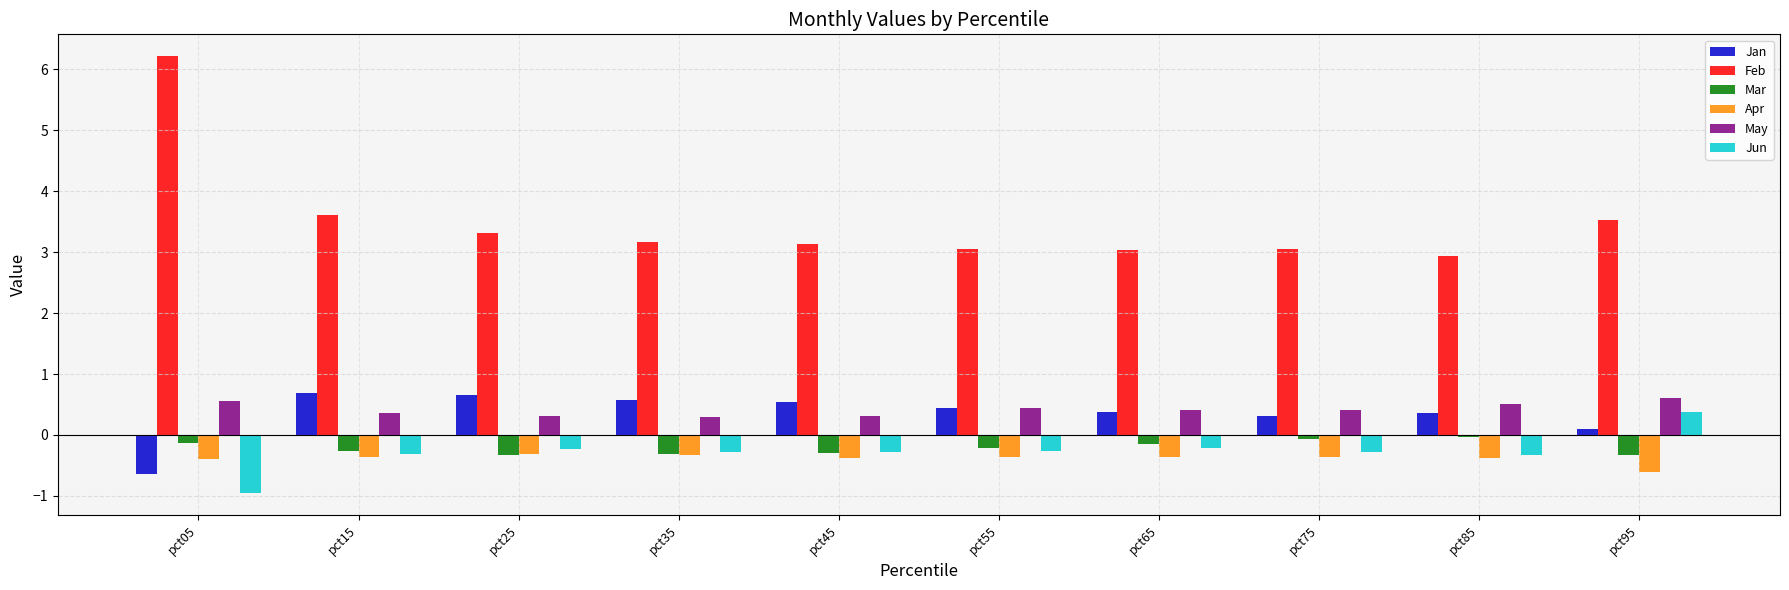

Does the chart contain stacked bars?

No